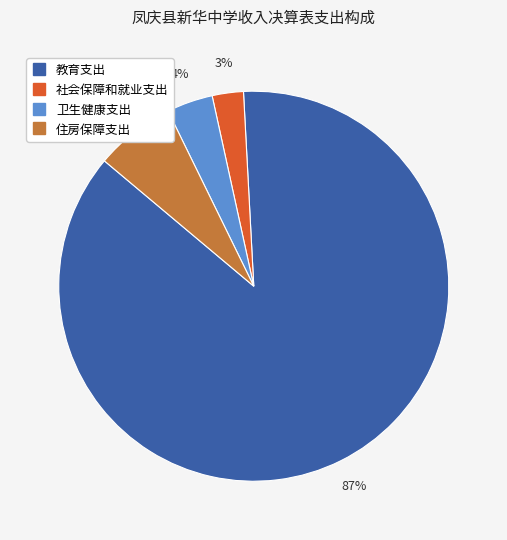

Does any single category account for the majority?

Yes